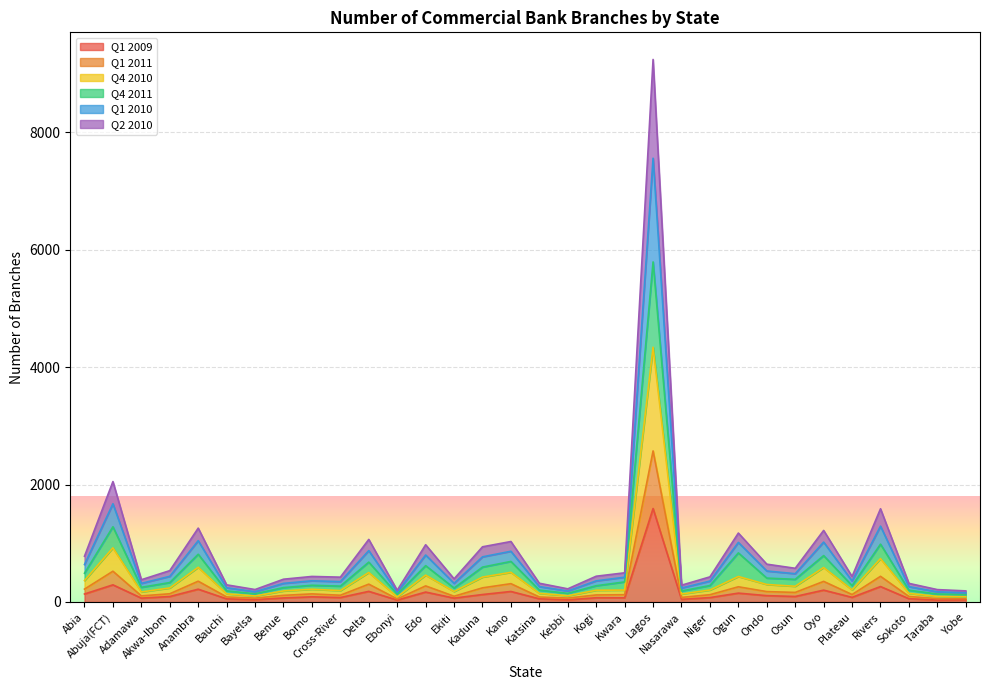

At which label does Q1 2009 reach its peak?

Lagos